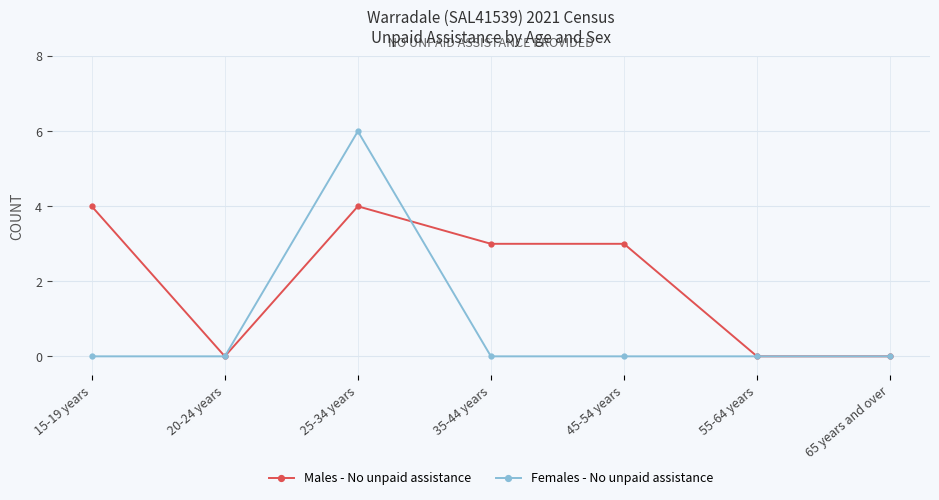

Where is the first local maximum for Males - No unpaid assistance?

25-34 years